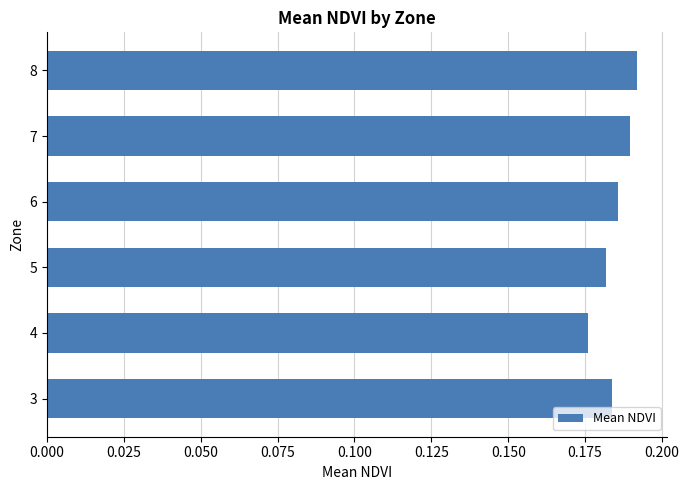

The chart shows a value of 0.1 at 7. True or false?

False